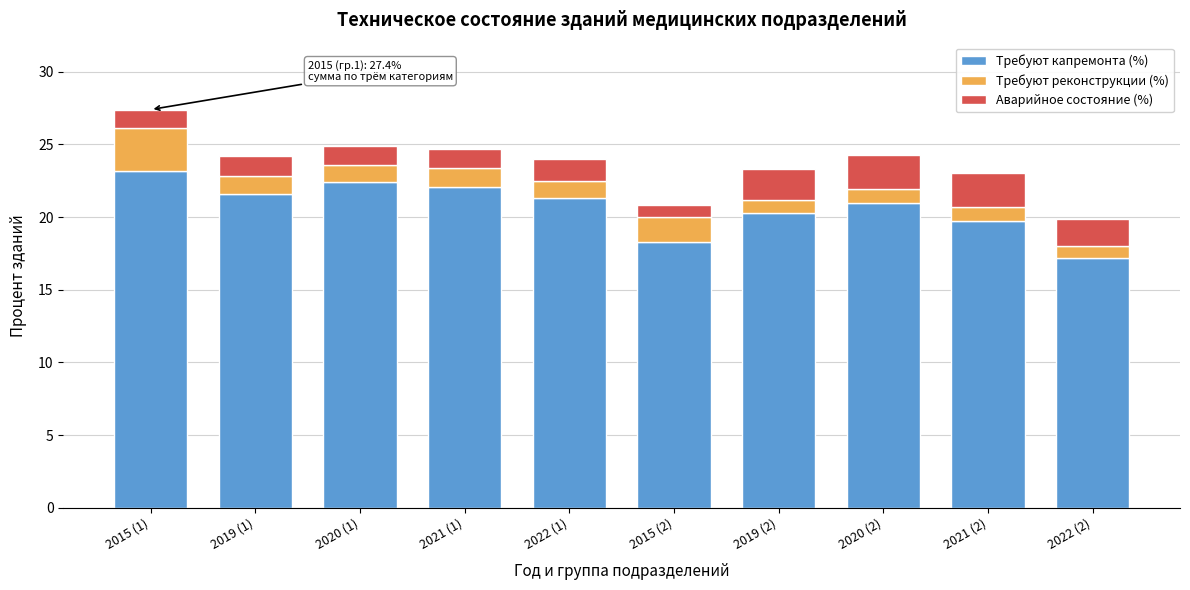

Reading left to right, transcribe the values for Требуют капремонта (%).

23.2	21.6	22.4	22.1	21.3	18.3	20.3	21.0	19.7	17.2